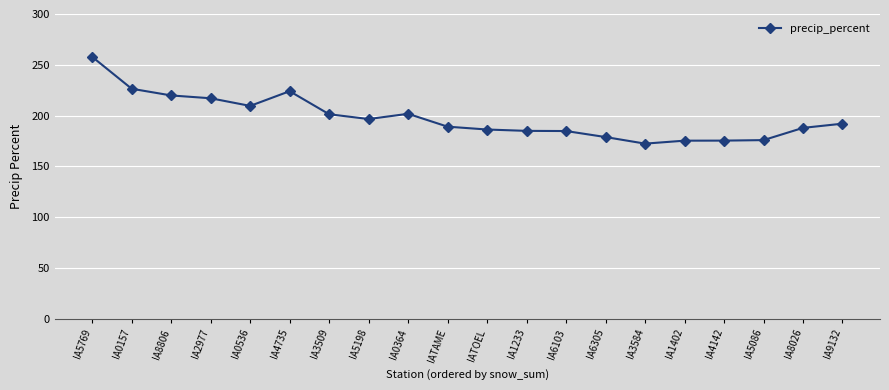

What is the maximum value shown in the chart?

257.8